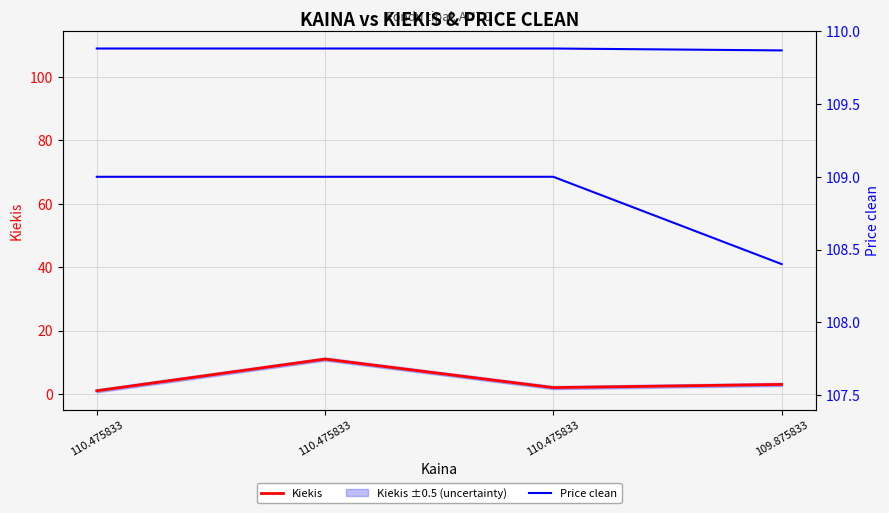

What is the value of the Price clean point at the 4th from the left?

108.4